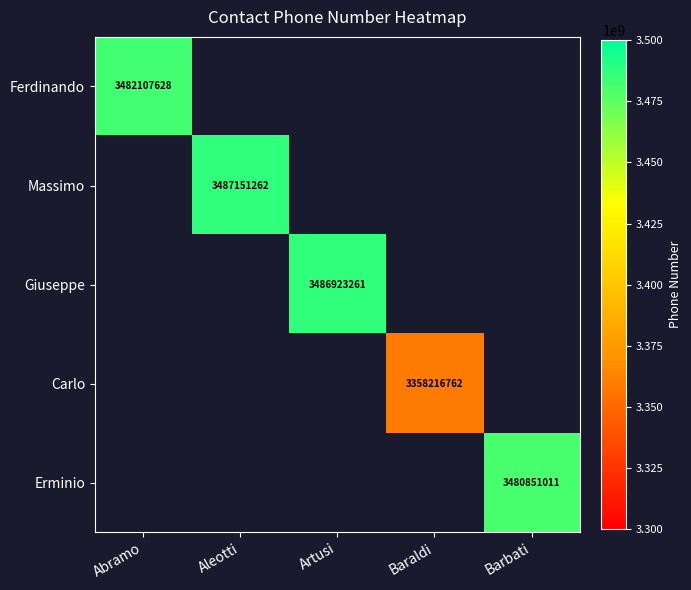

List the series in order of their peak value, highest first.

Massimo, Giuseppe, Ferdinando, Erminio, Carlo